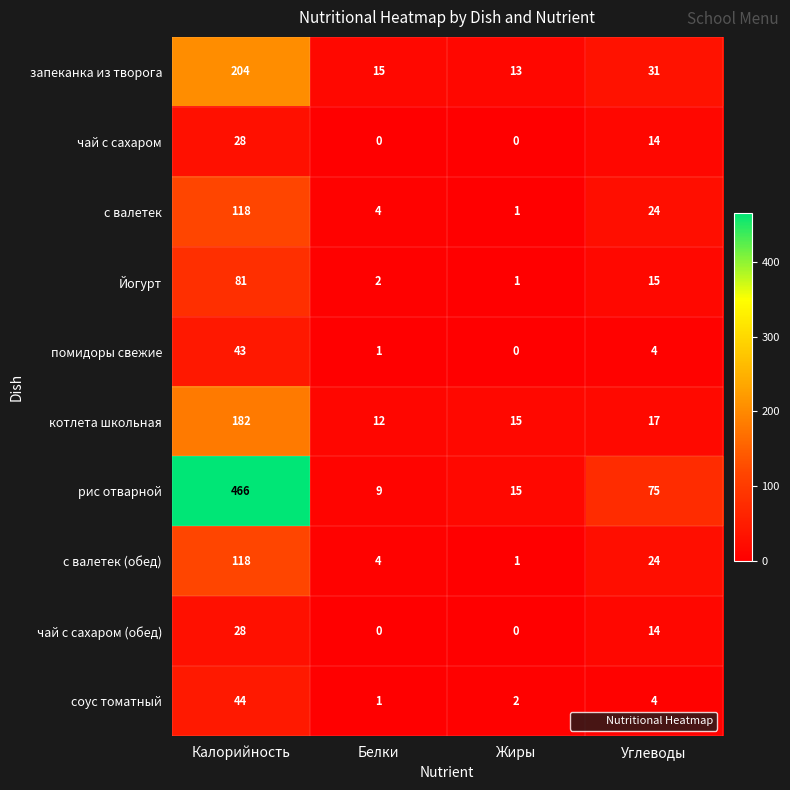

At which category is the sum across all series the highest?

Калорийность